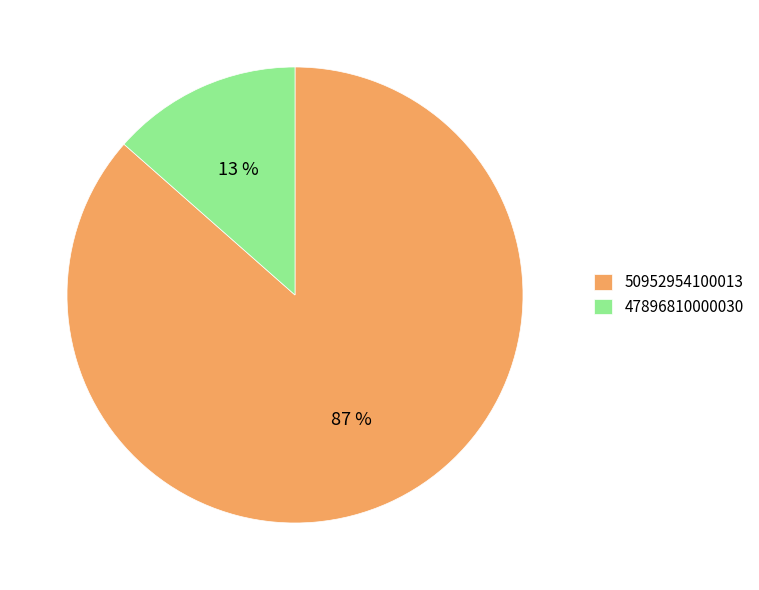

The 50952954100013 slice represents 87% of the pie. True or false?

True